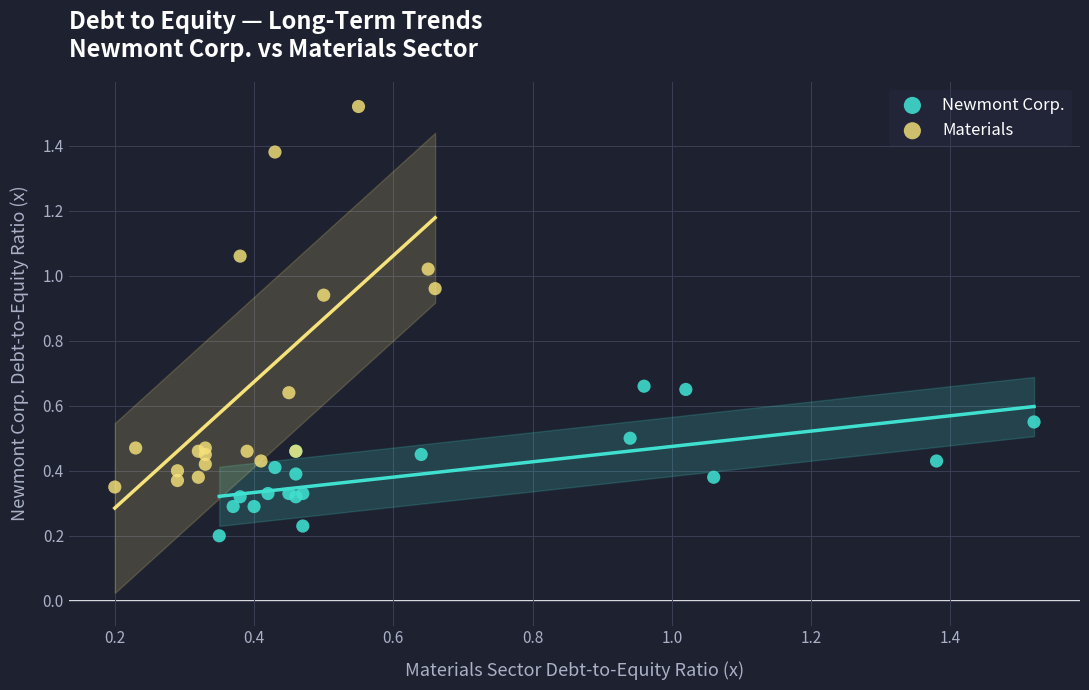

Which series reaches the maximum Y coordinate?

Materials